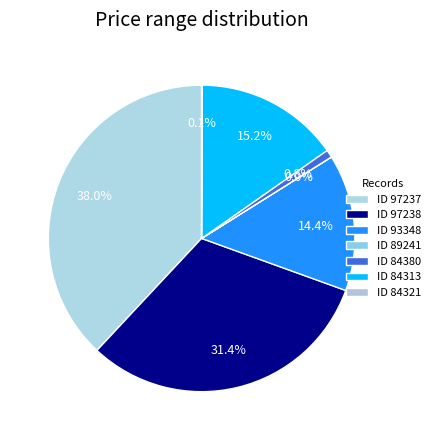

Which slice is the largest?

97237